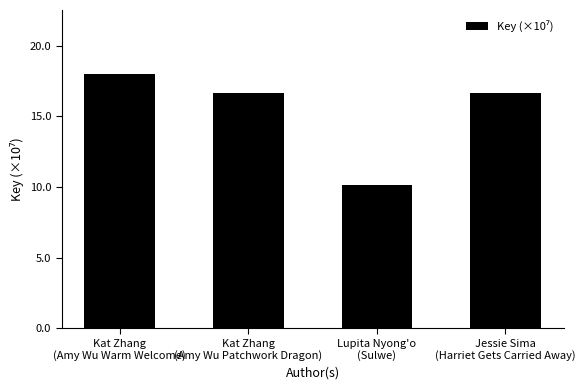

What position from the left is Kat Zhang
(Amy Wu Patchwork Dragon)?

2